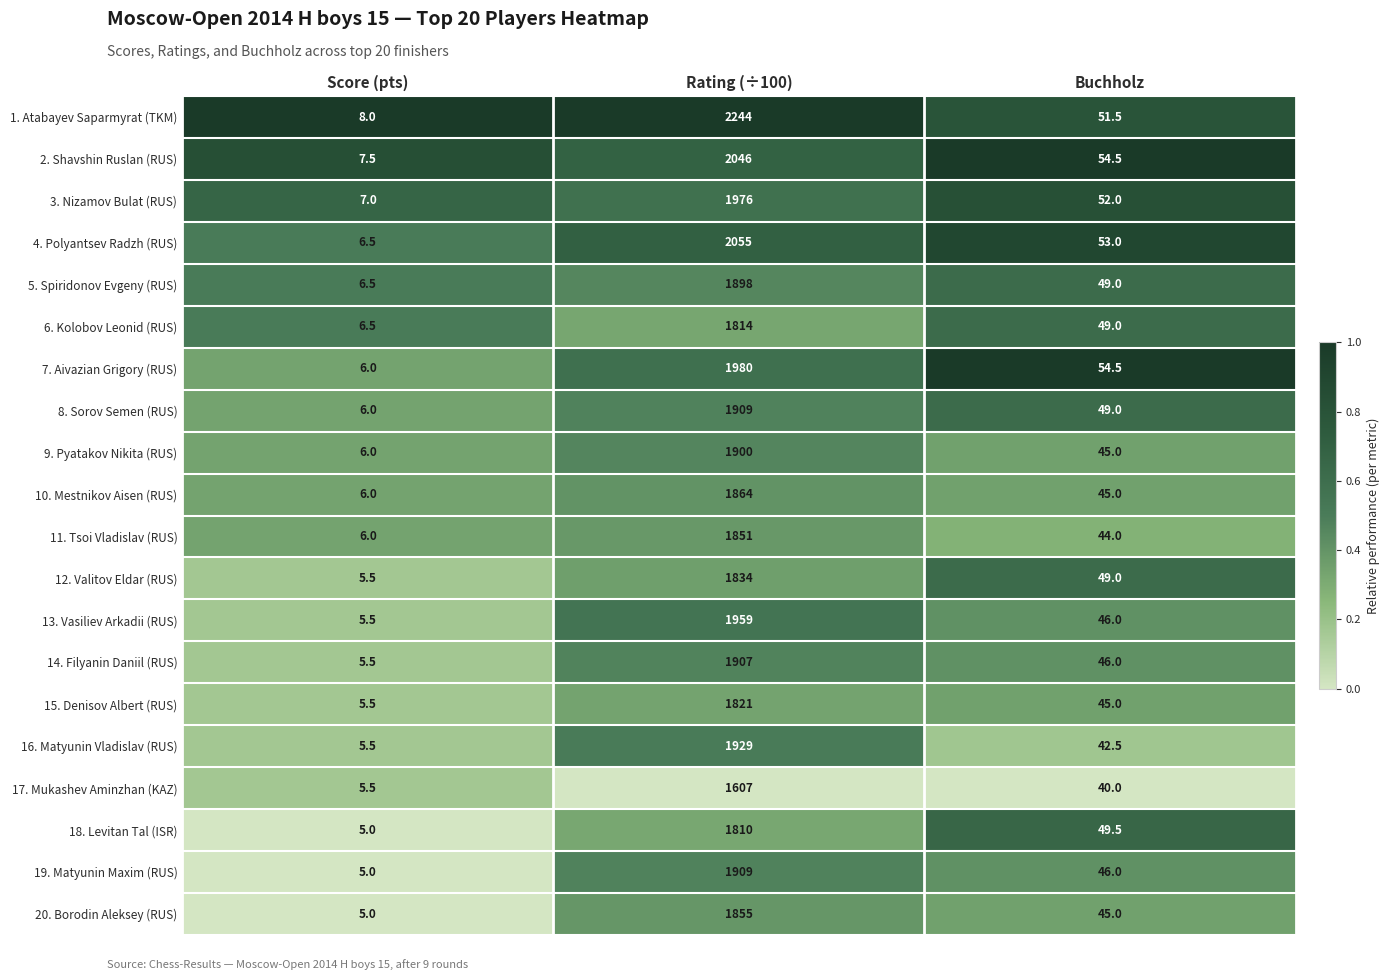

Which series has the largest total across all categories?

1. Atabayev Saparmyrat (TKM)